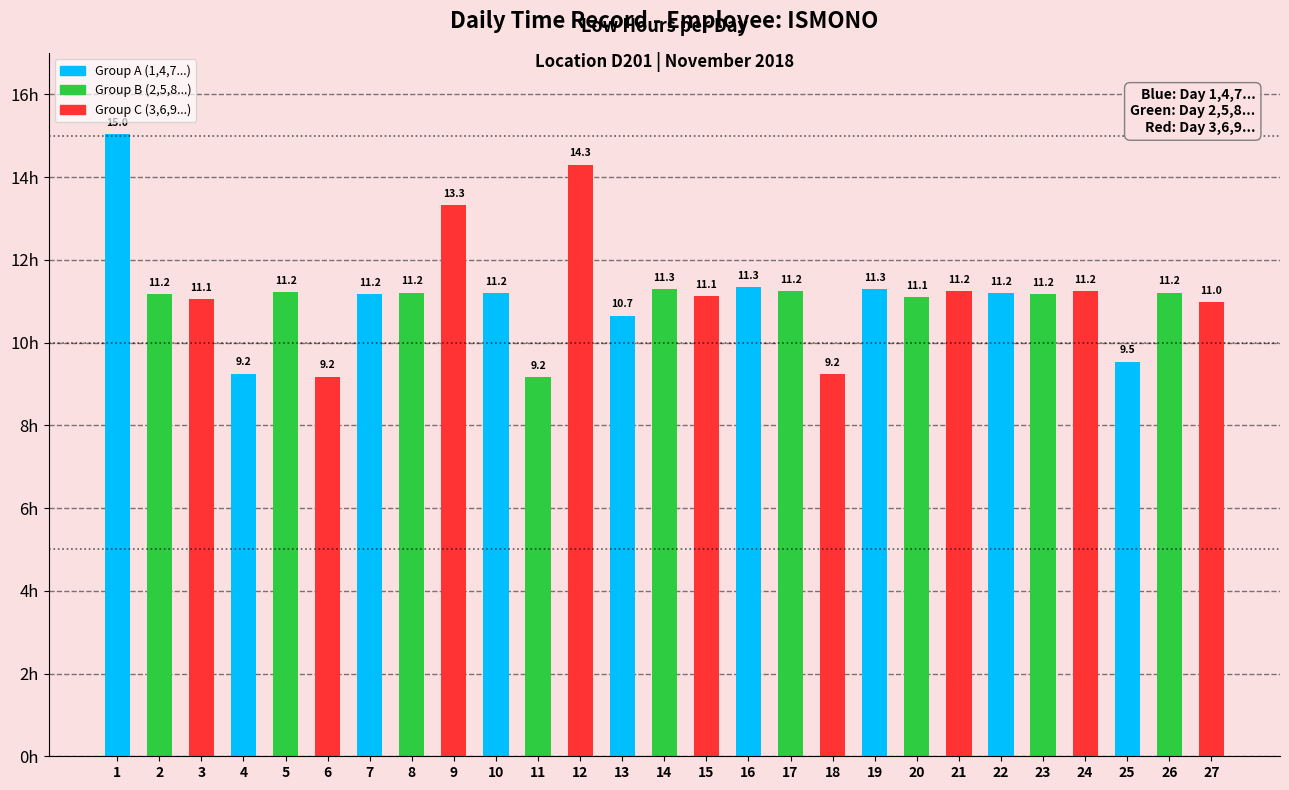

Read the value at 27.

11.0